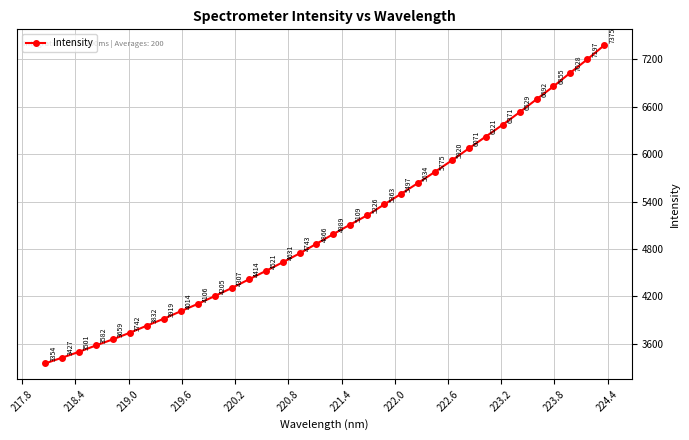

What is the value of the 12th point from the left?

4306.9